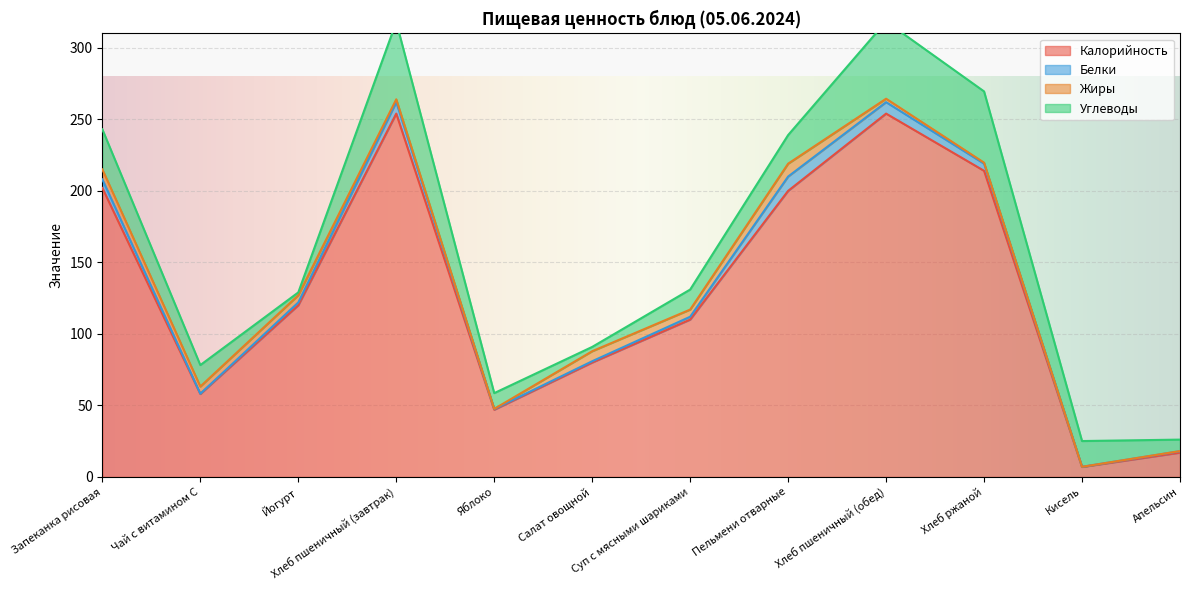

Between Суп с мясными шариками and Хлеб ржаной, which series saw the biggest shift?

Калорийность